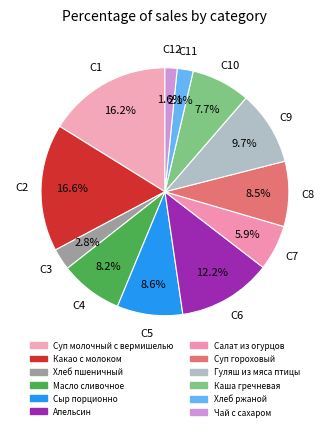

How many slices are in this pie chart?

12